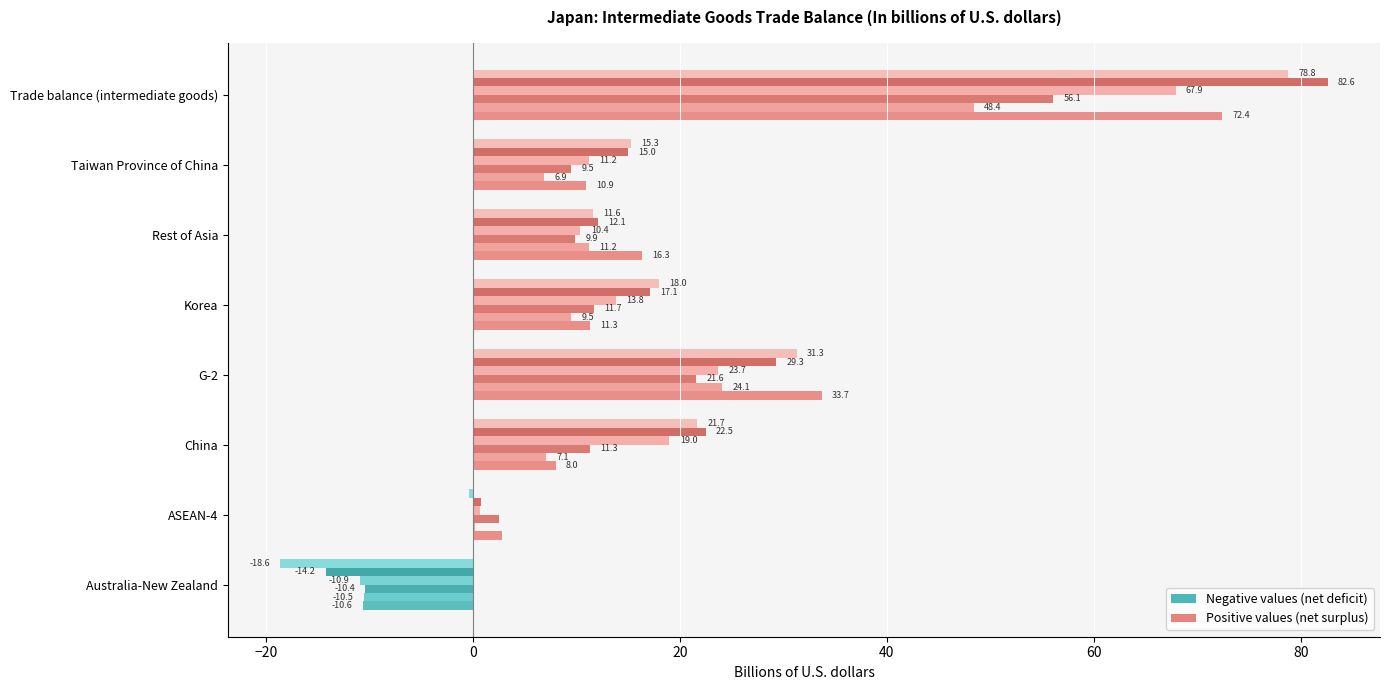

The value of 2002 at ASEAN-4 is 2.5. True or false?

True